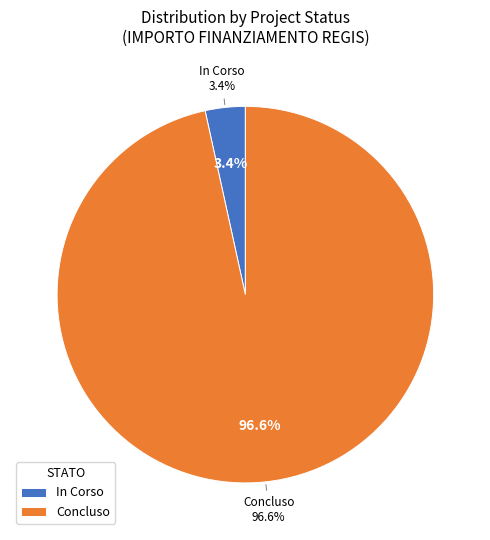

To the nearest percent, what is the combined percentage of In Corso and Concluso?

100%